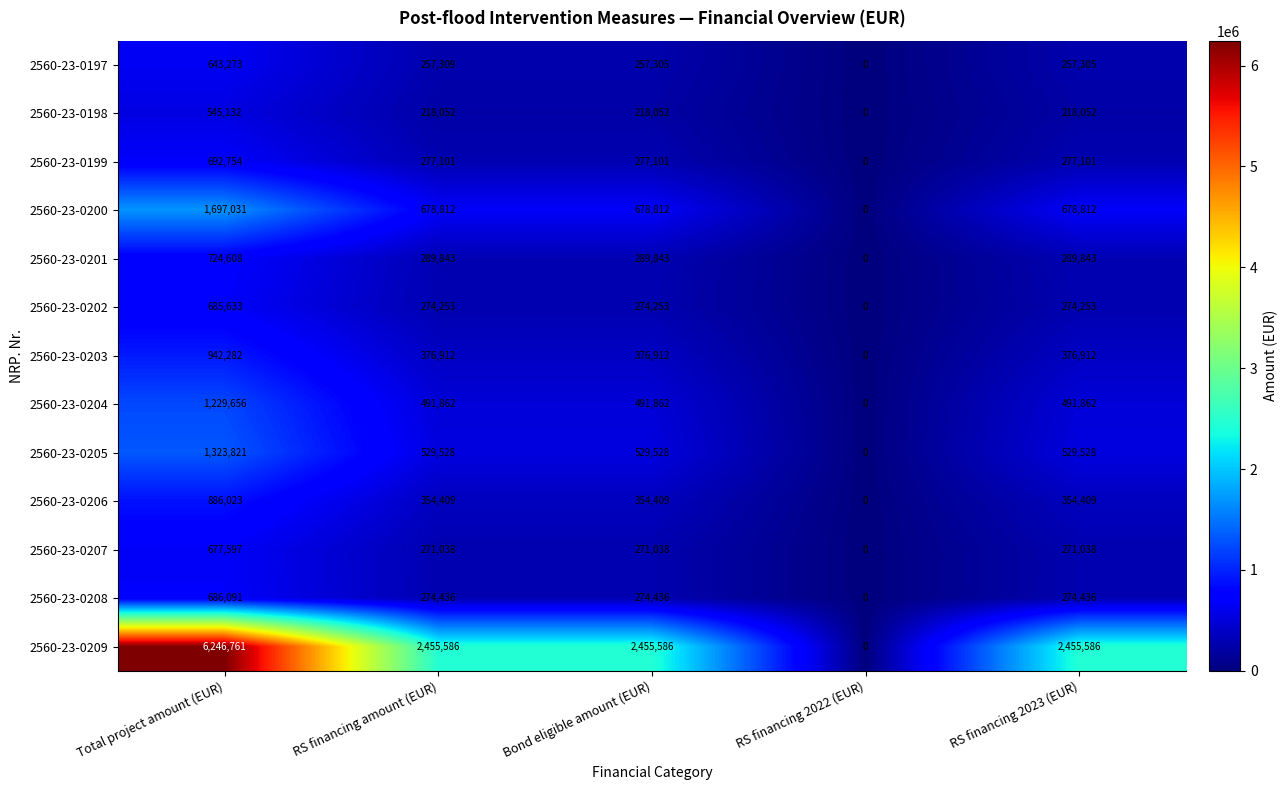

True or false: 2560-23-0206 has a value of 354409 at RS financing 2023 (EUR).

True